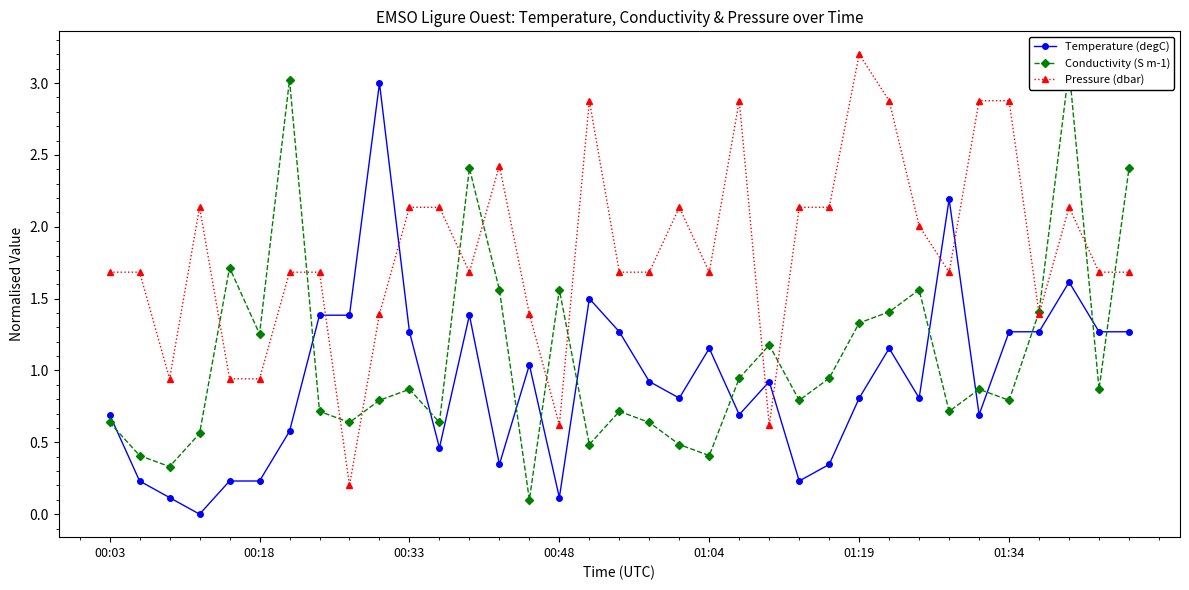

The value of Pressure (dbar) at 00:48 is 0.4. True or false?

False